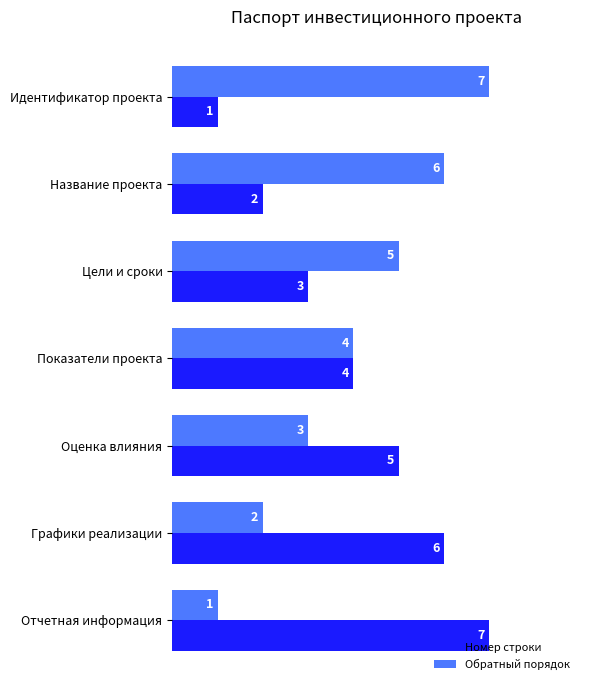

Count the number of data series in this chart.

2